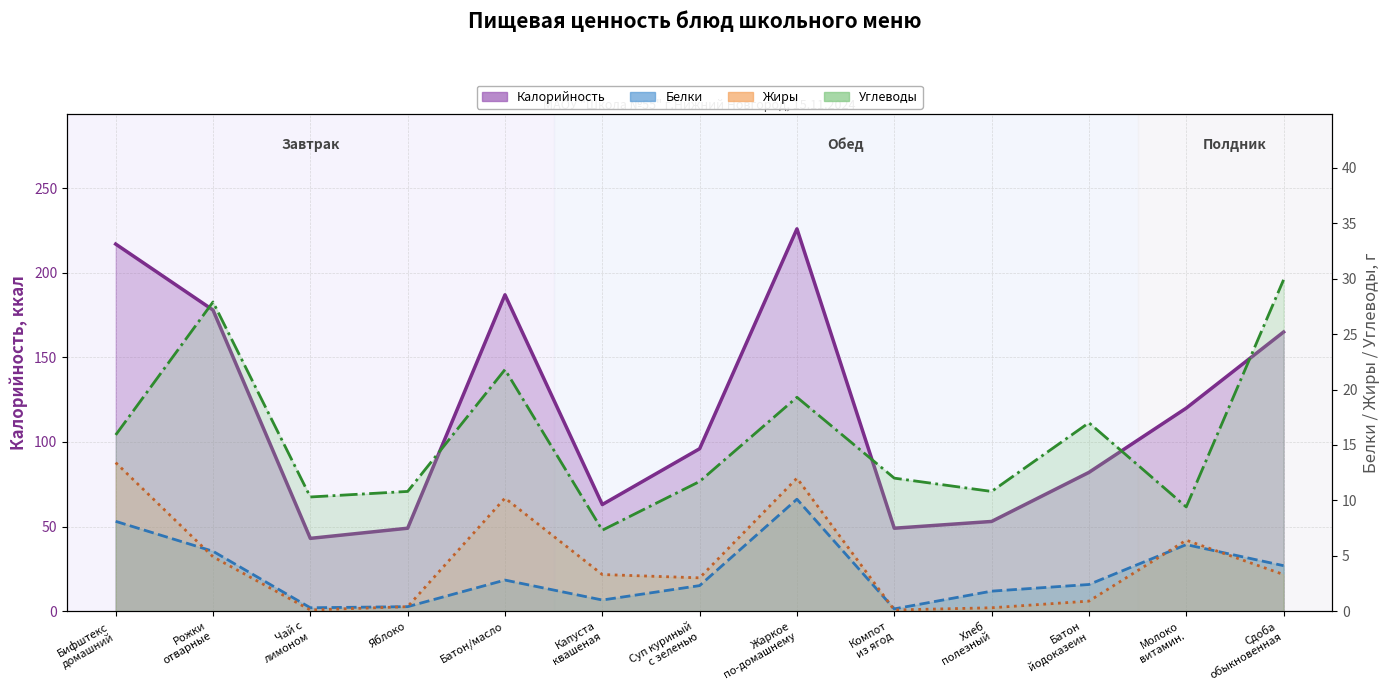

In Жиры, how many points are lower than both neighbors (excluding endpoints)?

3